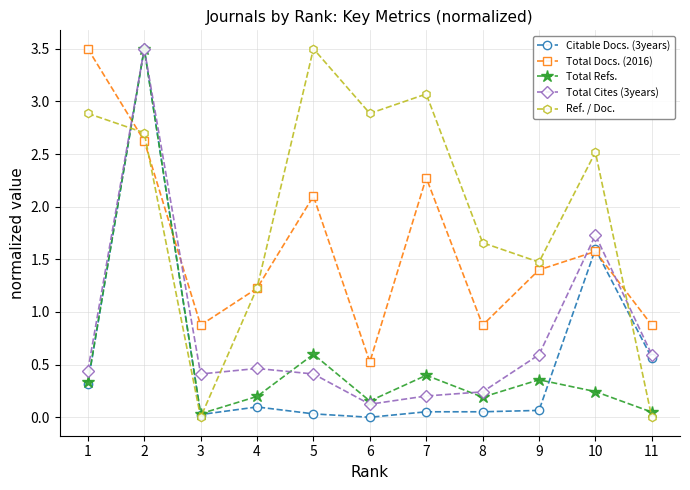

What is the difference between the second highest and second lowest values in the Ref. / Doc. series?

3.1